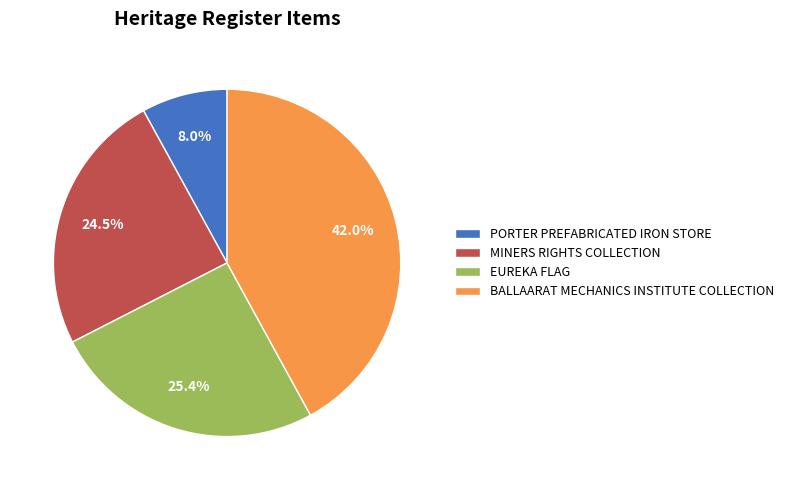

To the nearest percent, what percentage of the pie is BALLAARAT MECHANICS INSTITUTE COLLECTION?

42%